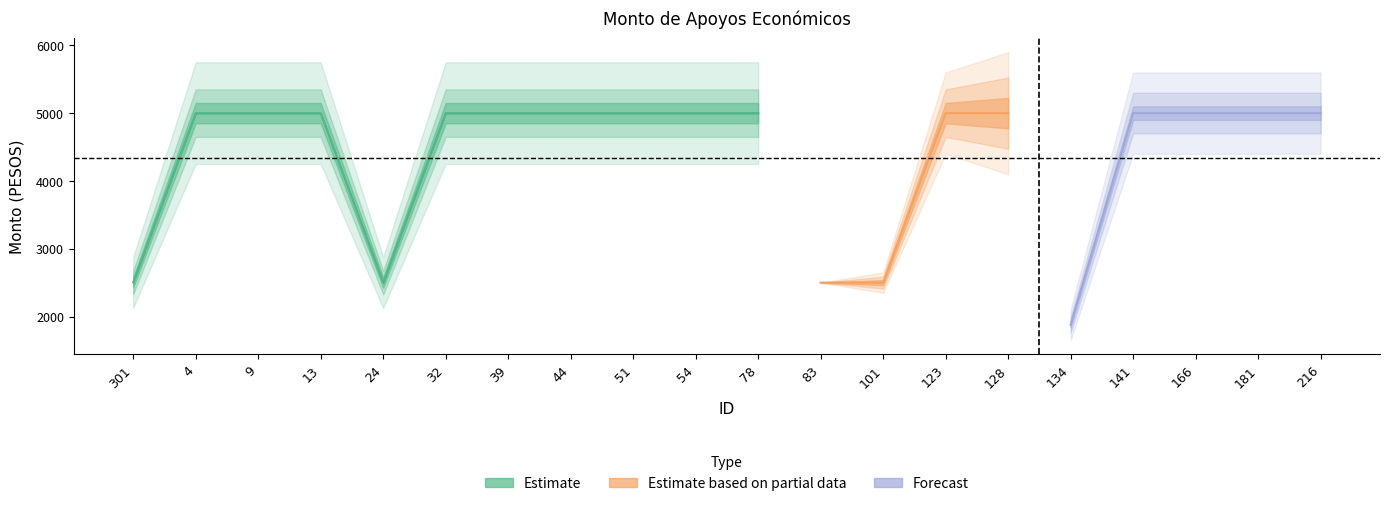

Reading left to right, extract all data points from this chart.

Monto bruto: 2504	5000	5000	5000	2500	5000	5000	5000	5000	5000	5000	2500	2500	5000	5000	1880	5000	5000	5000	5000
Monto neto: 2504	5000	5000	5000	2500	5000	5000	5000	5000	5000	5000	2500	2500	5000	5000	1880	5000	5000	5000	5000